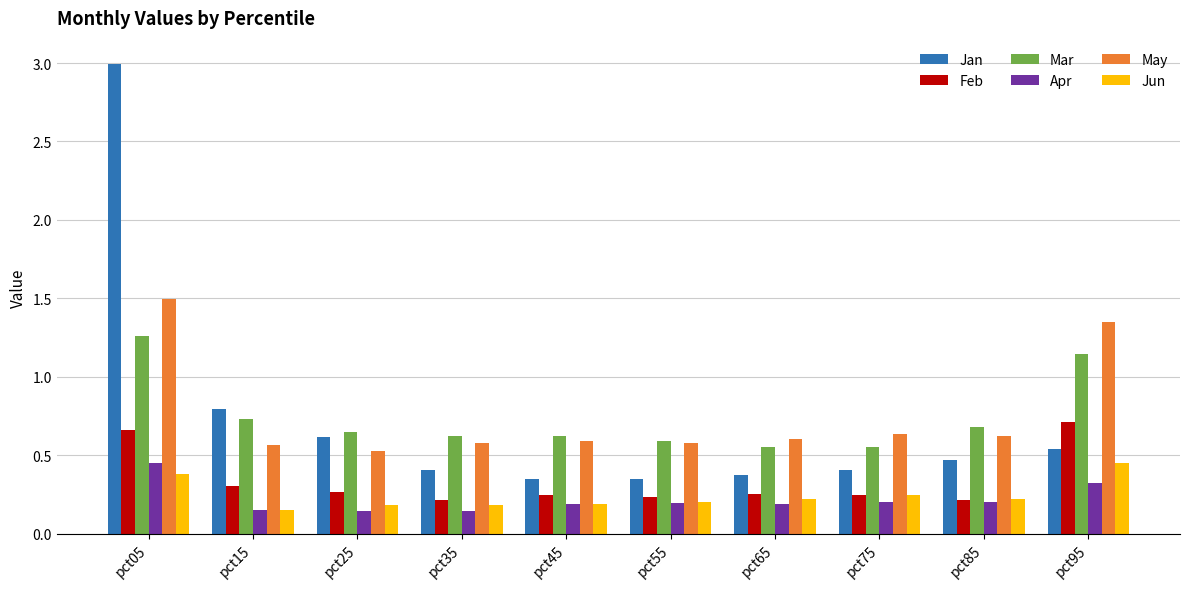

Which series changed the most between pct15 and pct45?

Jan